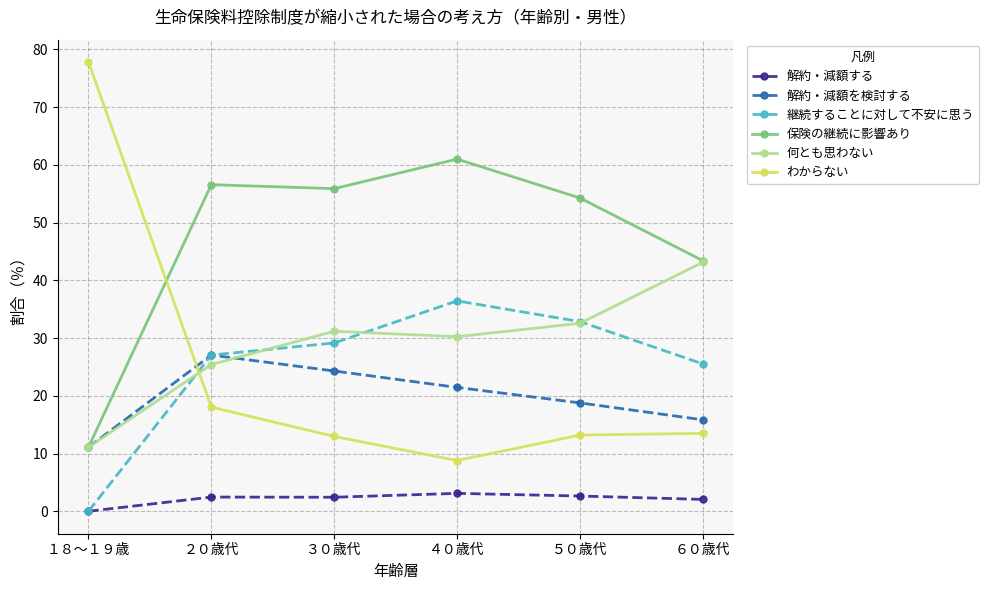

What is the sum of the 何とも思わない values at １８～１９歳 and ６０歳代?

54.2